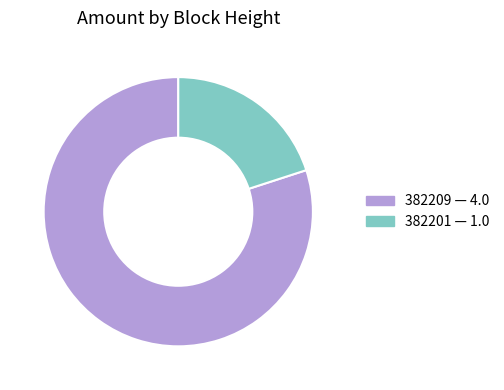

Count the number of slices in the pie.

2